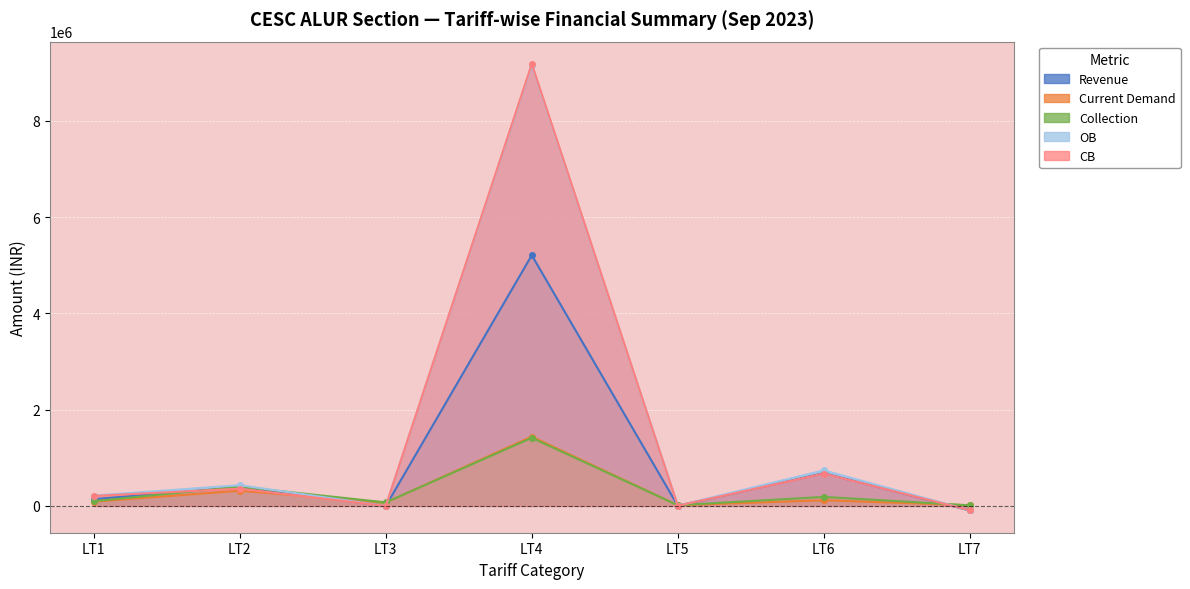

Which category has the highest value across all series?

LT4